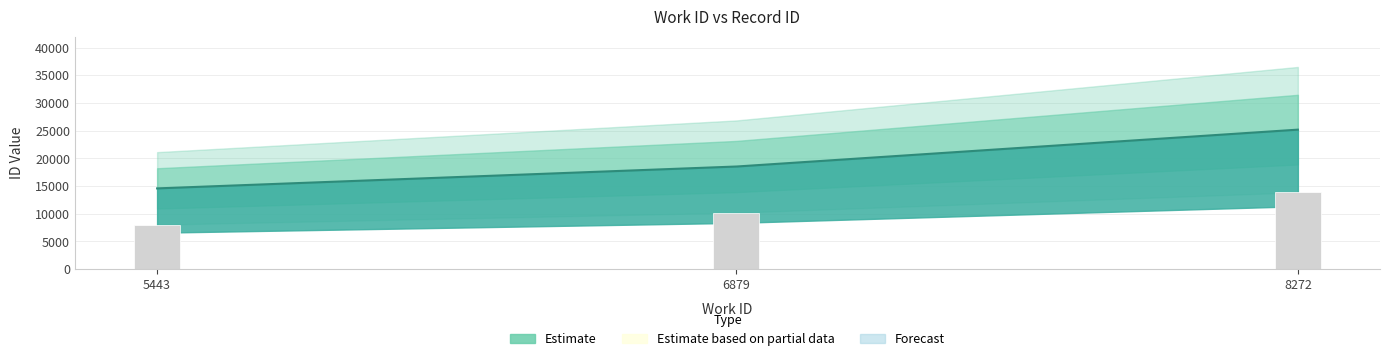

Approximately how many times larger is the value at 6879 compared to 5443?

1.3